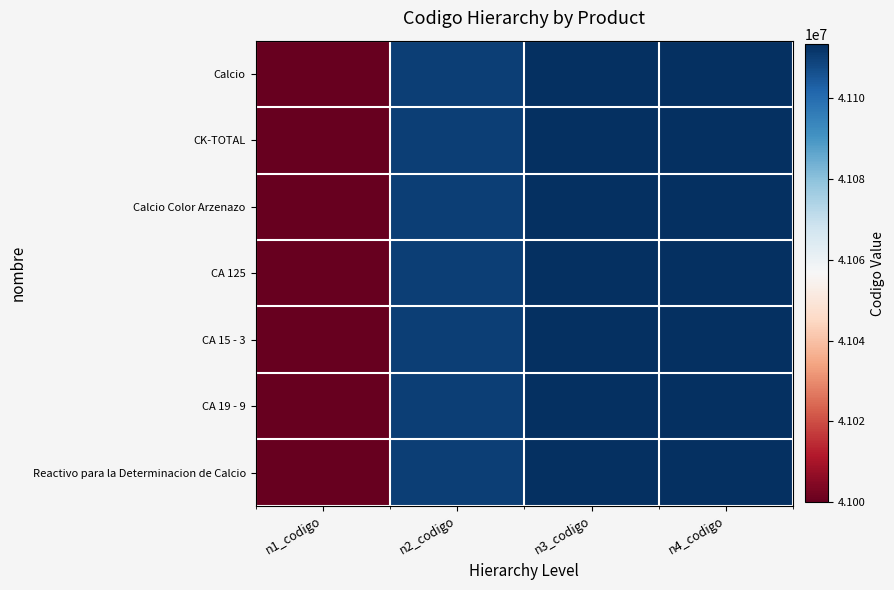

Which series has the largest range (max minus min)?

Calcio